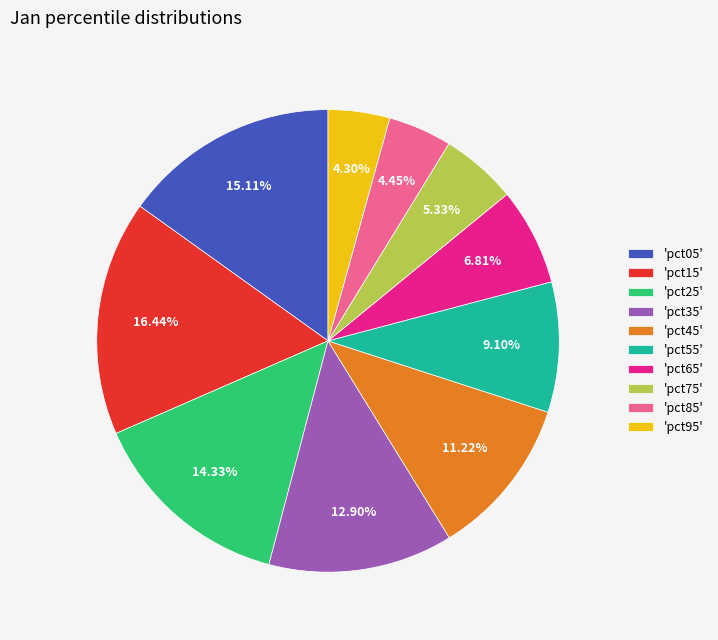

Between 'pct95' and 'pct25', which is larger?

'pct25'